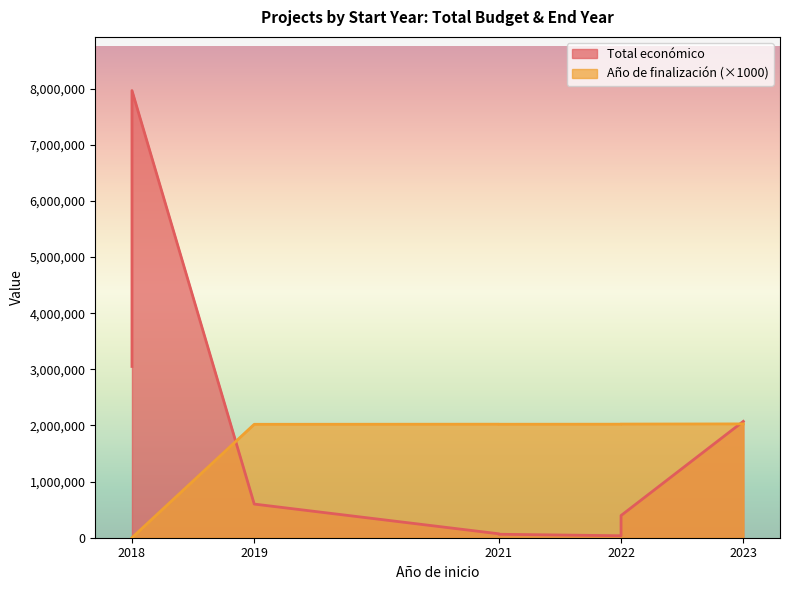

Reading right to left, transcribe all the data shown in this chart.

Total económico: 2018=3051573	2019=599605	2018=7967413	2022=395340	2021=61847	2022=34979	2021=69992	2023=2073206
Año de finalización: 2018=0	2019=2021	2018=0	2022=2025	2021=2022	2022=2023	2021=2023	2023=2028